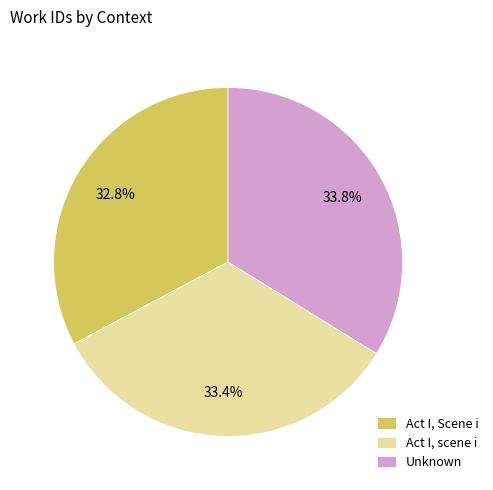

Is it true that Act I, Scene i is 20% of the pie?

False